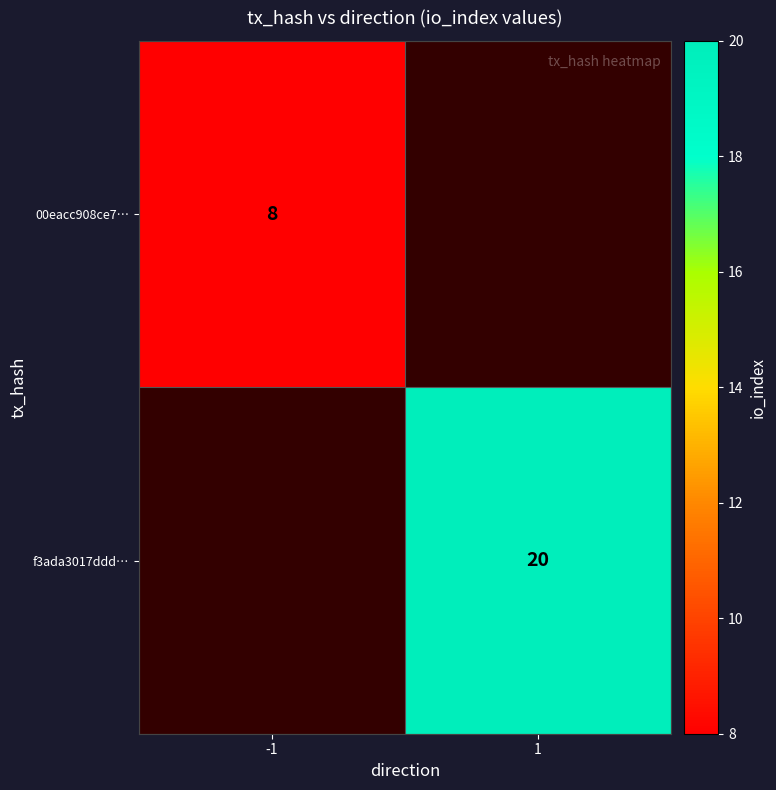

Which has a higher value, -1 or 1?

1